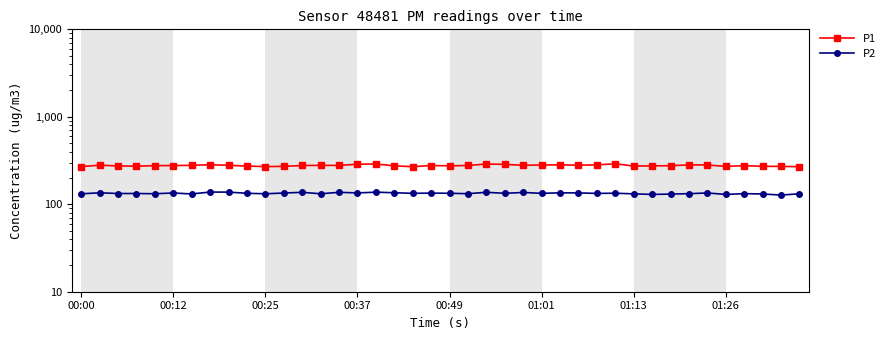

True or false: P2 and P1 cross at least once.

False